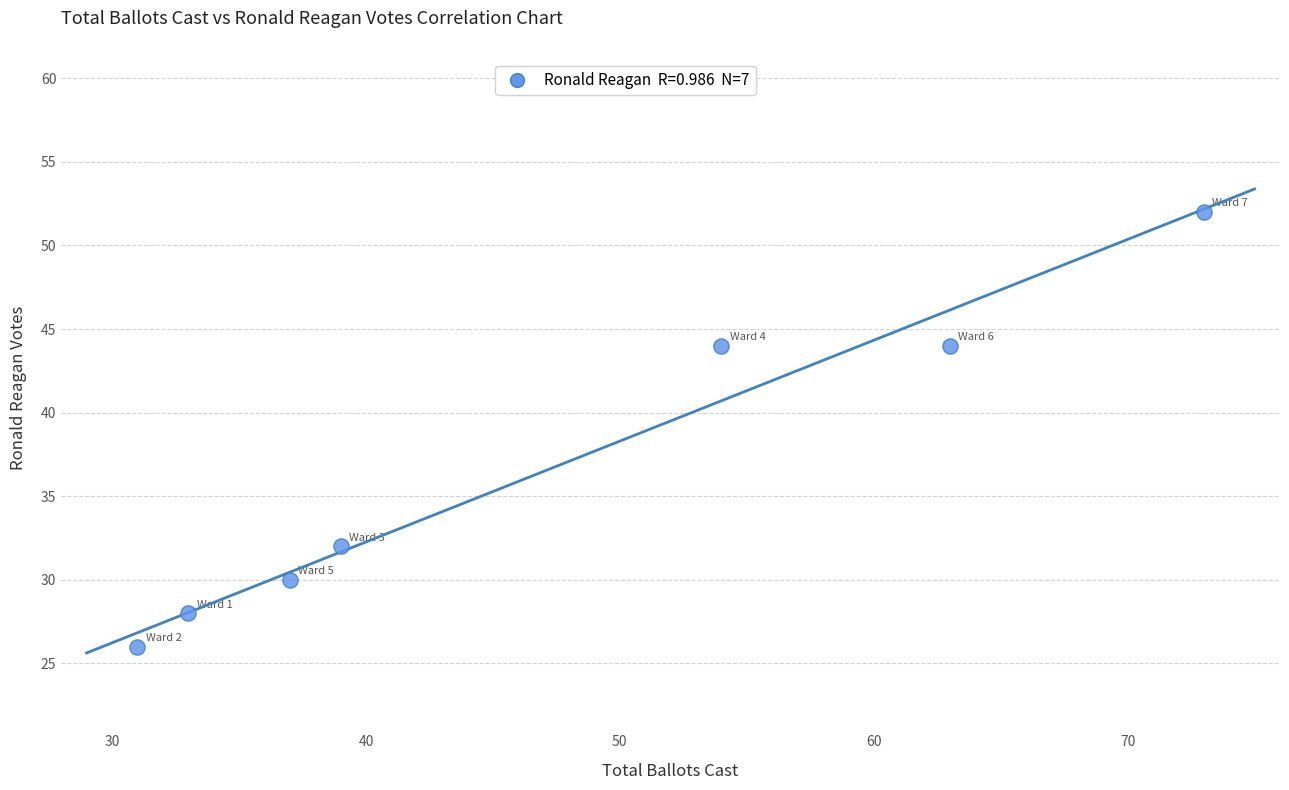

What is the range of X values (max minus min)?

42